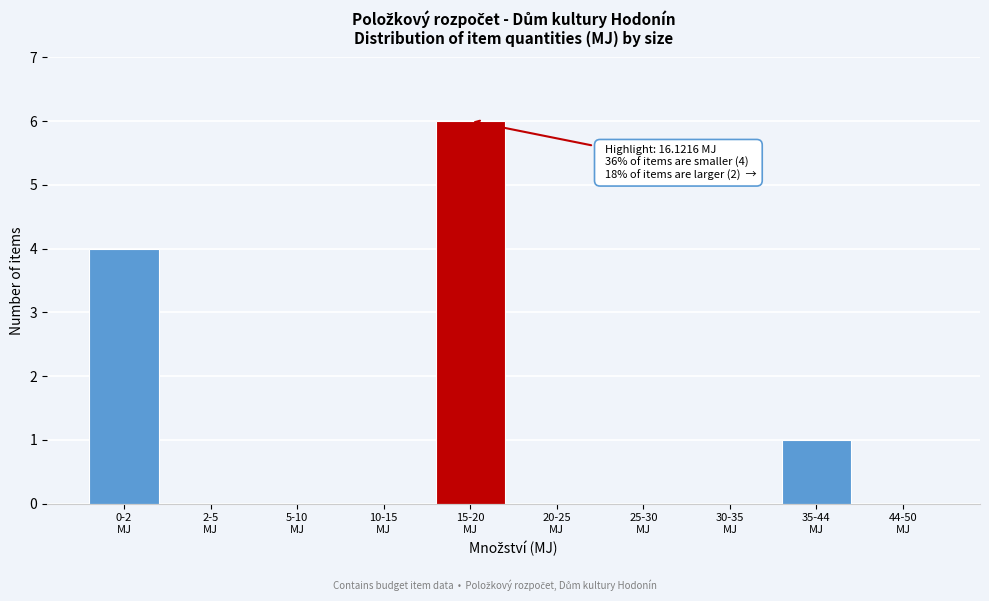

What is the greatest value displayed?

6